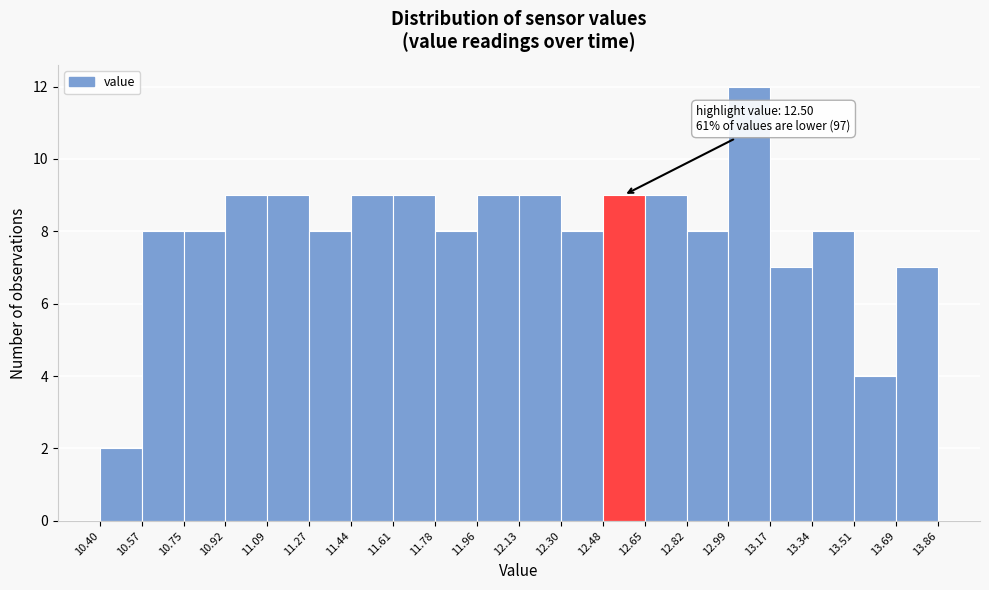

Which range on the x-axis has the tallest bar?

12.99 to 13.17